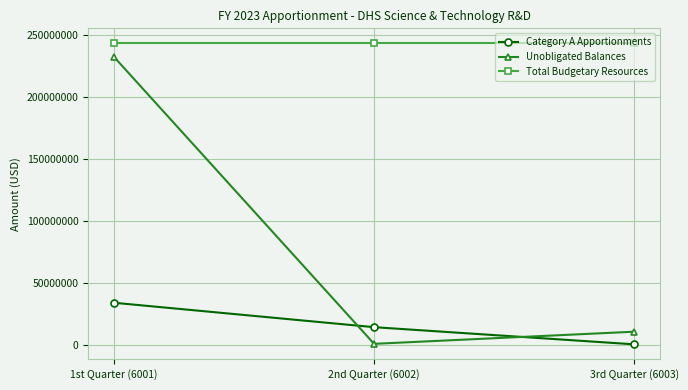

Rank the series by their average value, from lowest to highest.

Category A Apportionments, Unobligated Balances, Total Budgetary Resources